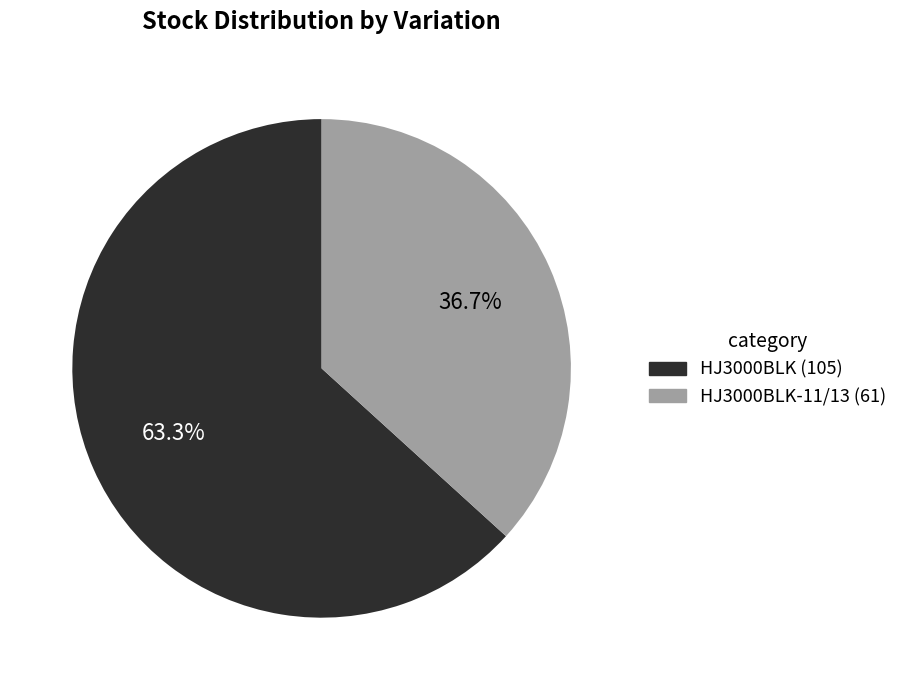

Is there a majority slice in this chart?

Yes